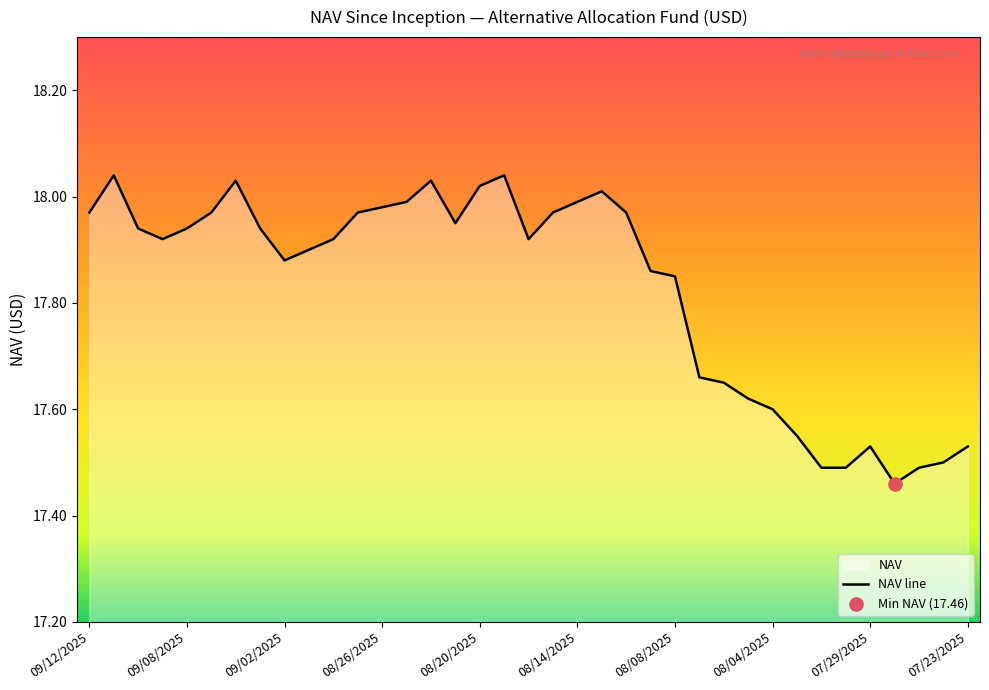

True or false: the data shows 17.6 at 08/04/2025.

True